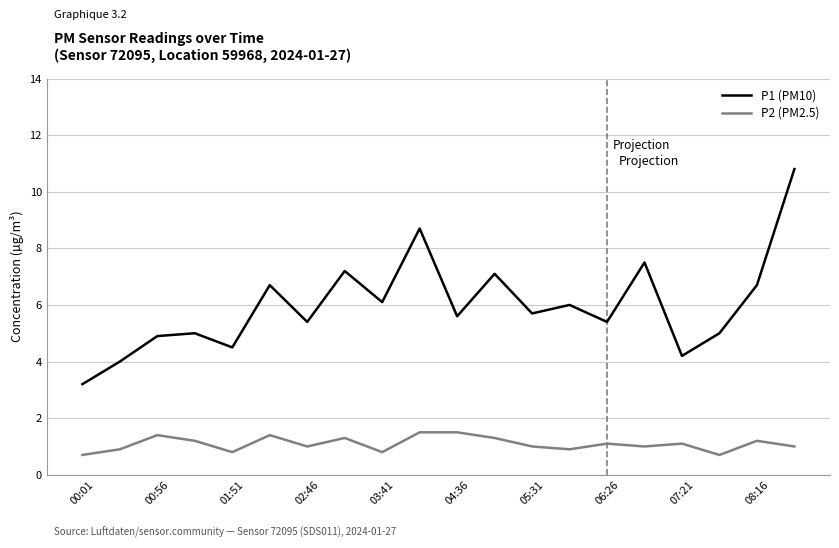

List the series in order of their overall mean, lowest first.

P2 (PM2.5), P1 (PM10)